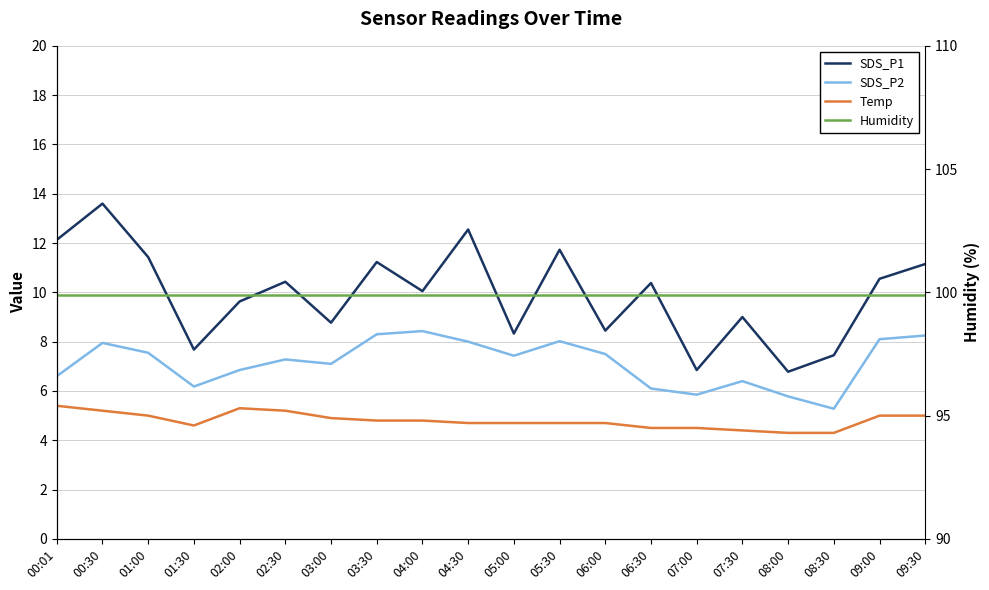

How many interior local valleys does the SDS_P2 series have?

5